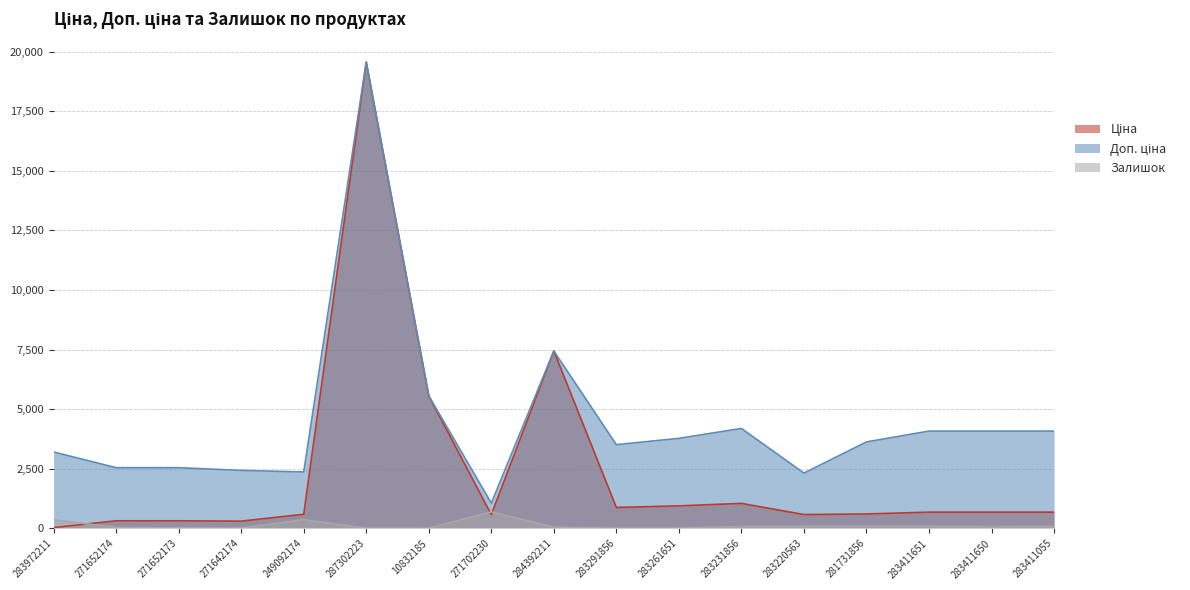

How many data points in Ціна are above 680?

9